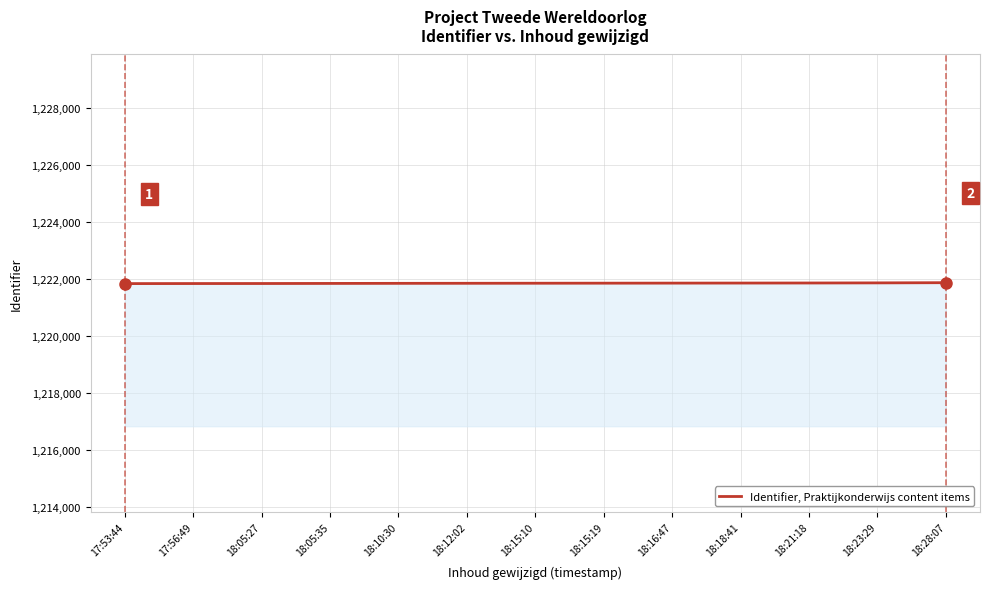

What position from the right is 18:05:35?

10